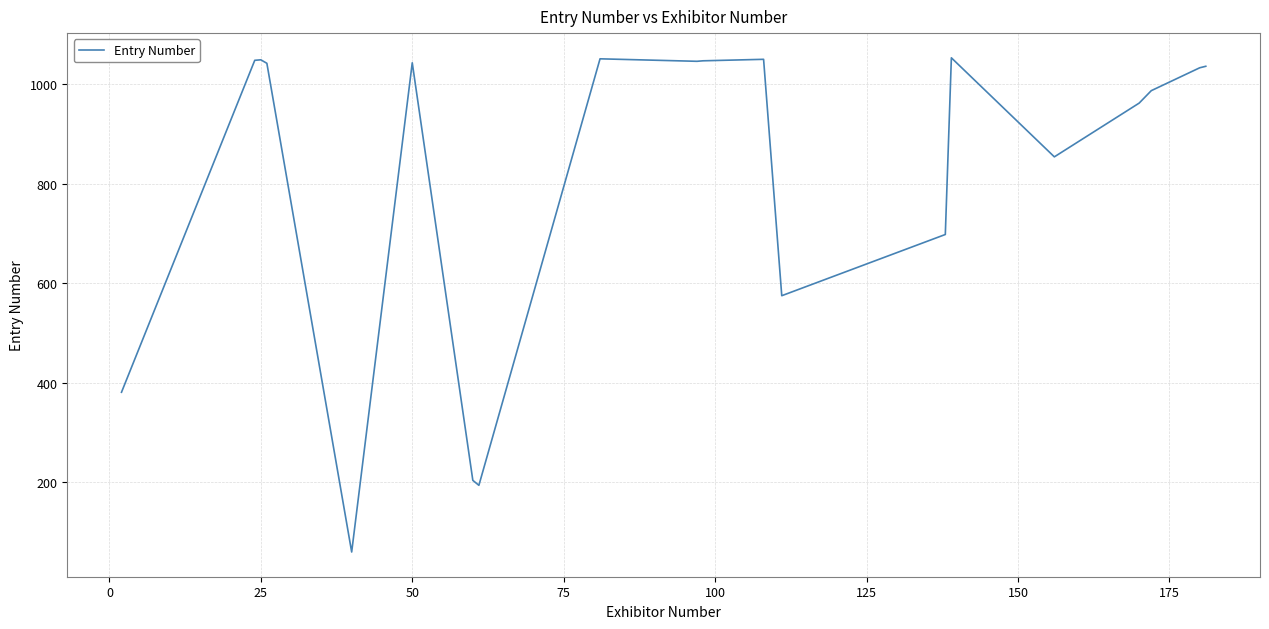

What is the difference between the maximum and minimum values?

993